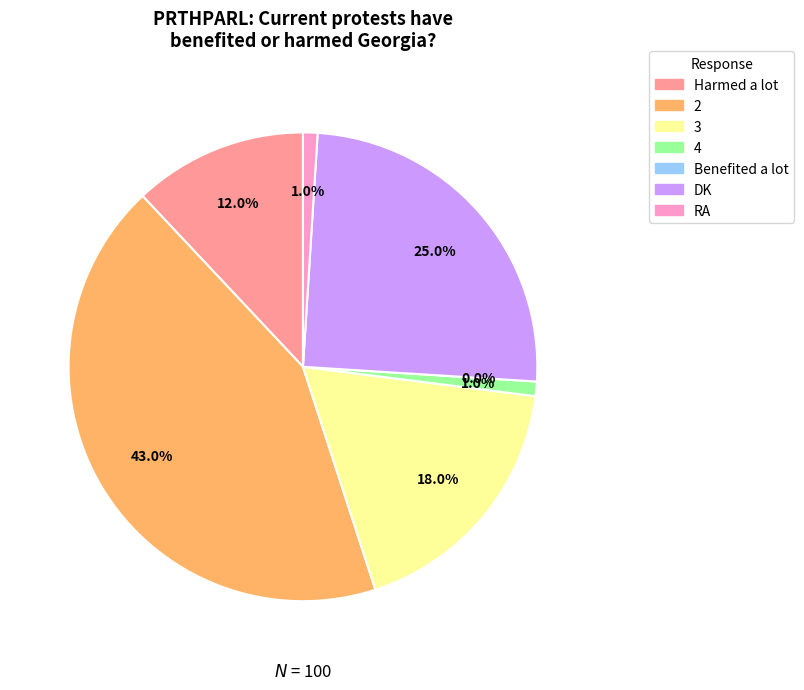

To the nearest percent, what is the average slice percentage?

14%